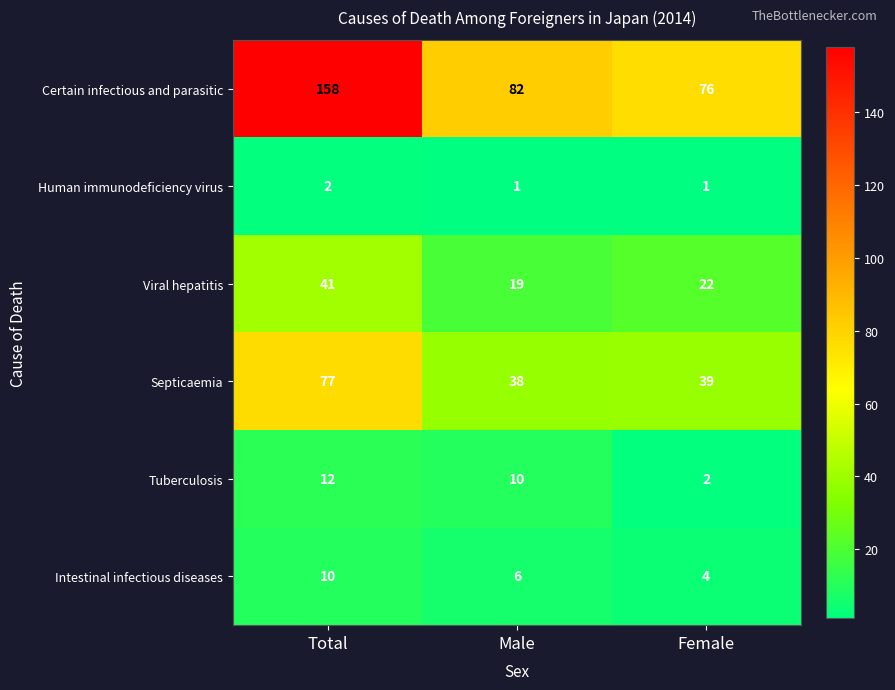

What is the spread (max minus min) of values at Female?

75